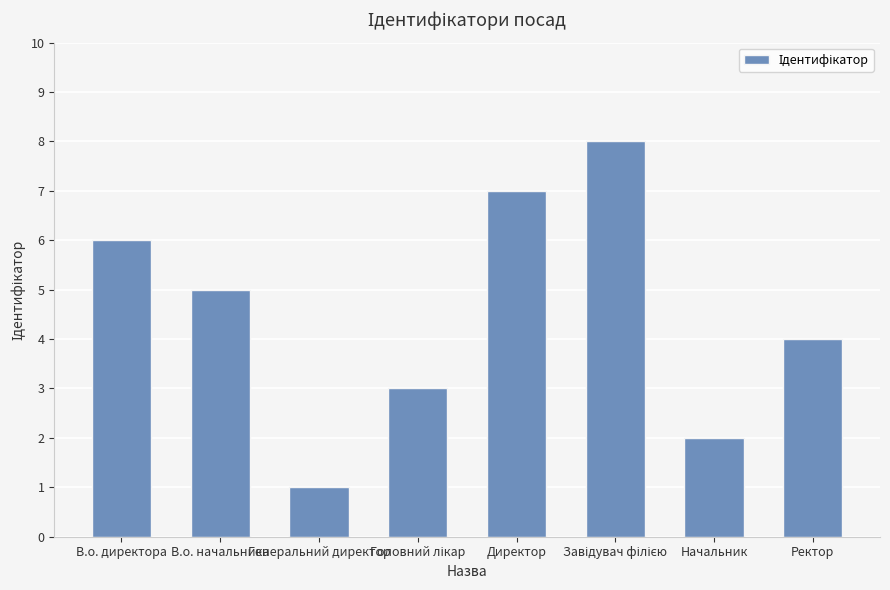

What is the label of the 2nd bar from the right?

Начальник